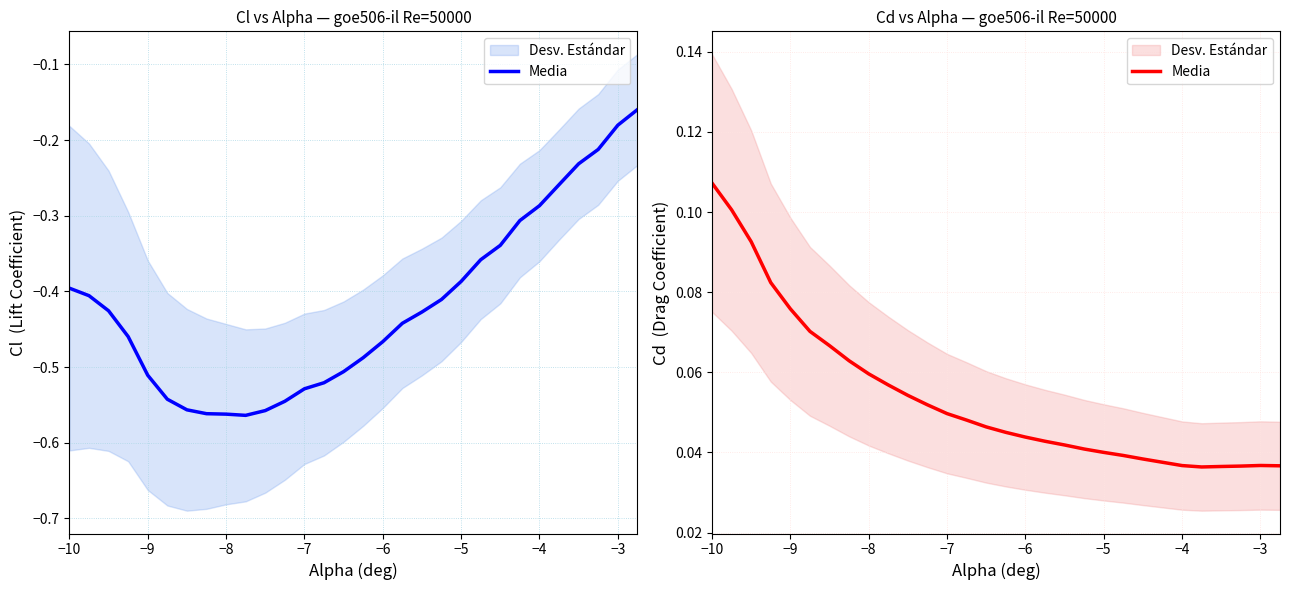

What is the value of the 10th point from the left?

0.1